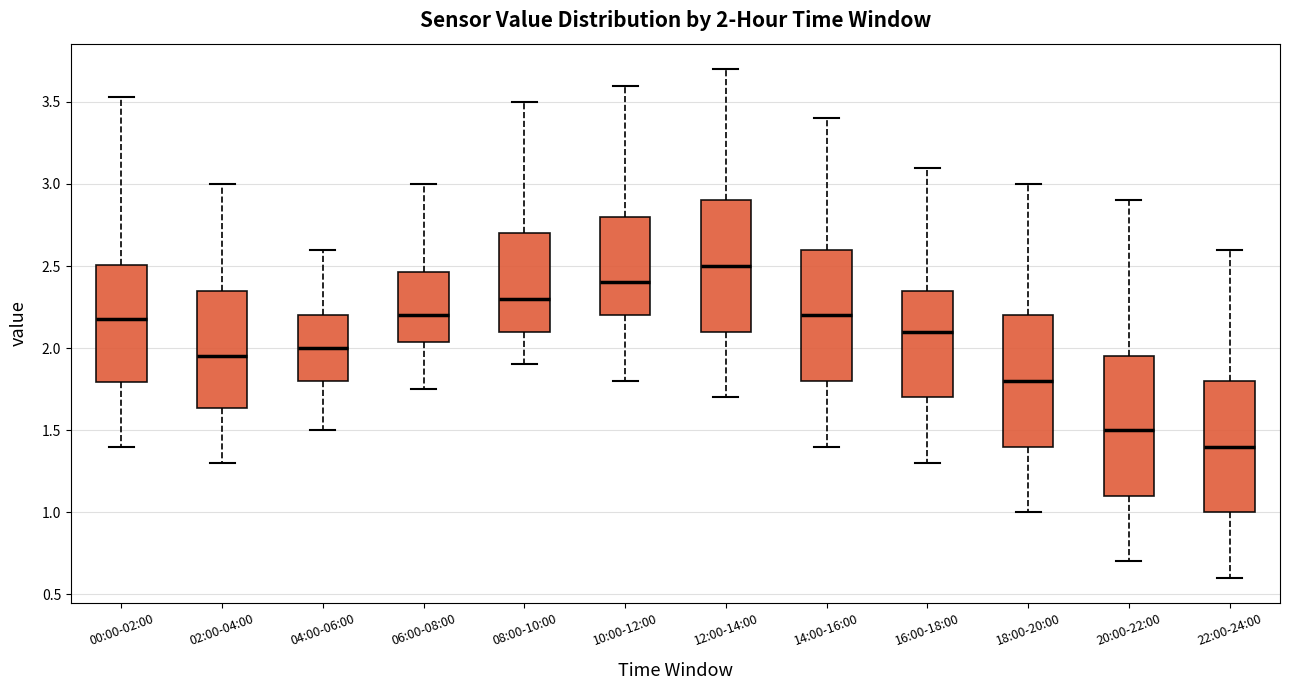

Which box's median line is the highest?

12:00-14:00